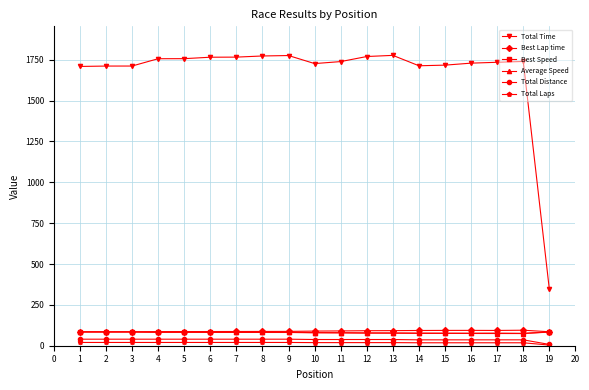

Does the chart display data point markers on the line(s)?

Yes